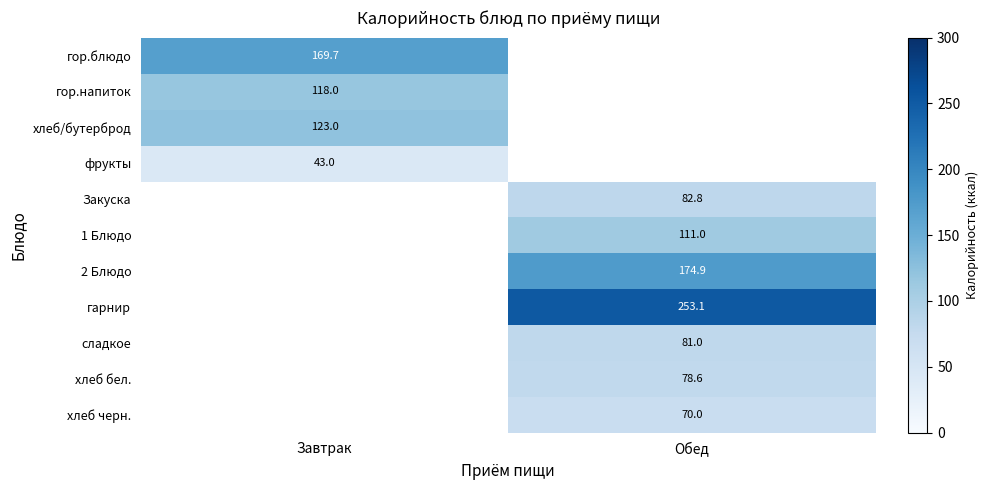

The хлеб/бутерброд series shows 123.0 at Завтрак. True or false?

True